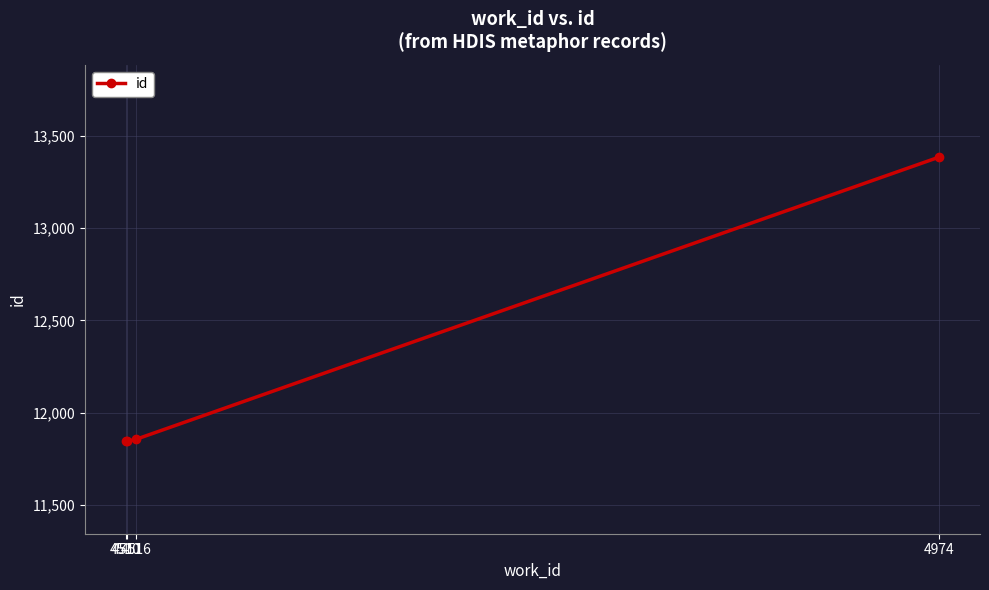

True or false: there are more than 1 points higher than both neighbors.

False